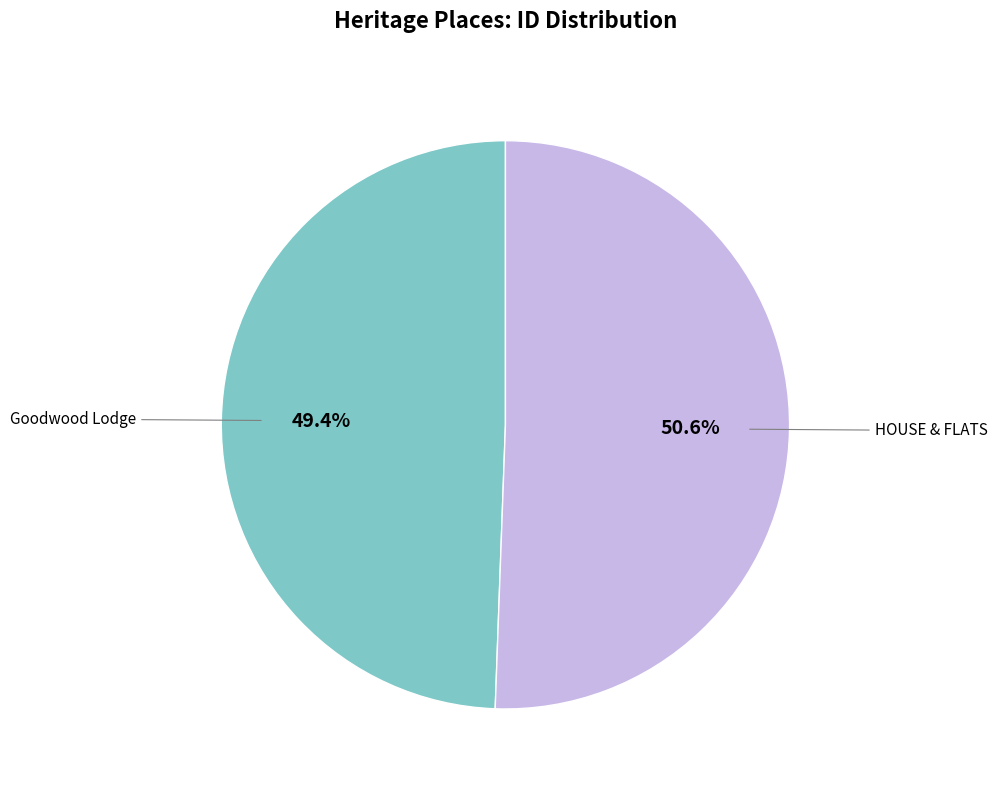

Is there a majority slice in this chart?

Yes